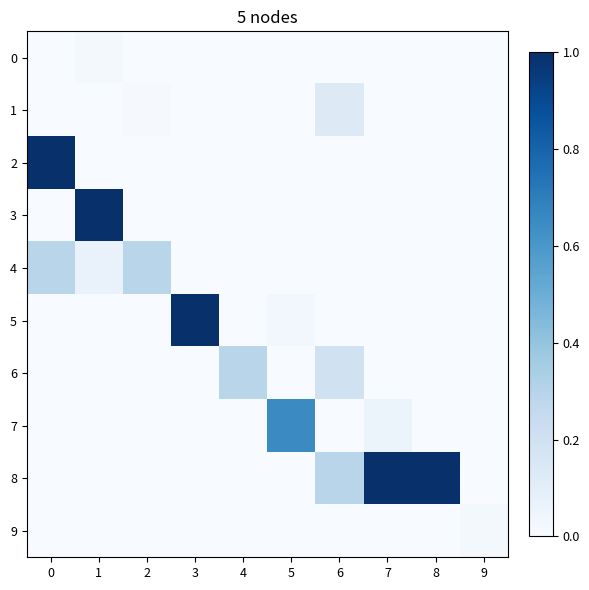

How many categories are shown in the chart?

10